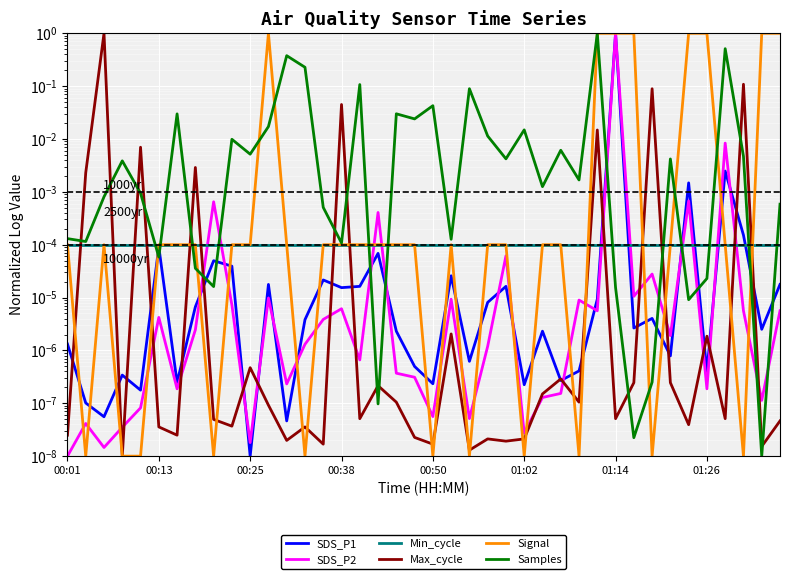

What are all the series names shown in the legend?

SDS_P1, SDS_P2, Min_cycle, Max_cycle, Signal, Samples